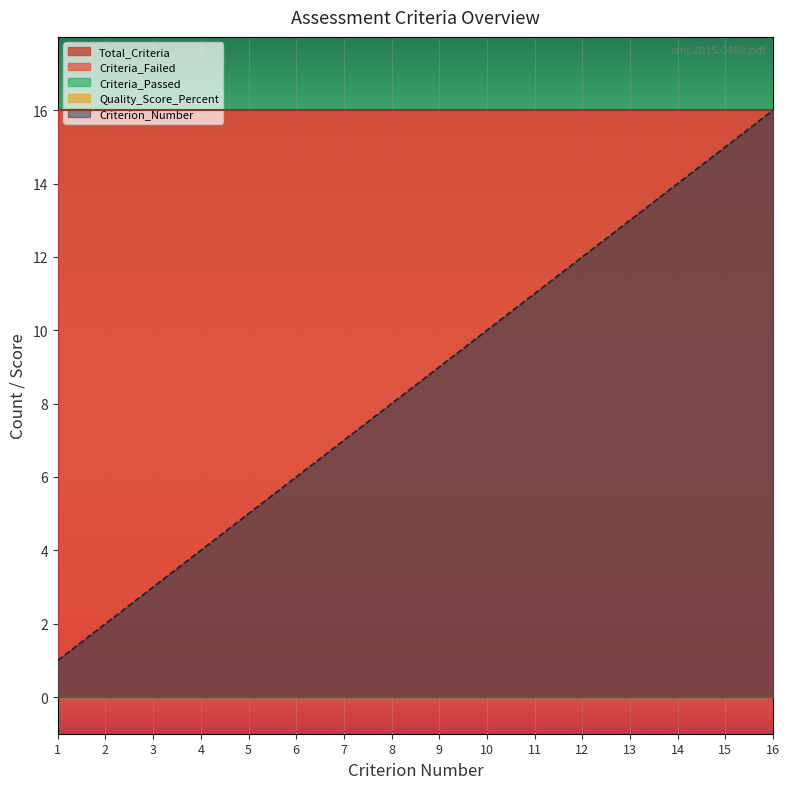

List the labels in order of Criteria_Passed value, smallest first.

1, 2, 3, 4, 5, 6, 7, 8, 9, 10, 11, 12, 13, 14, 15, 16